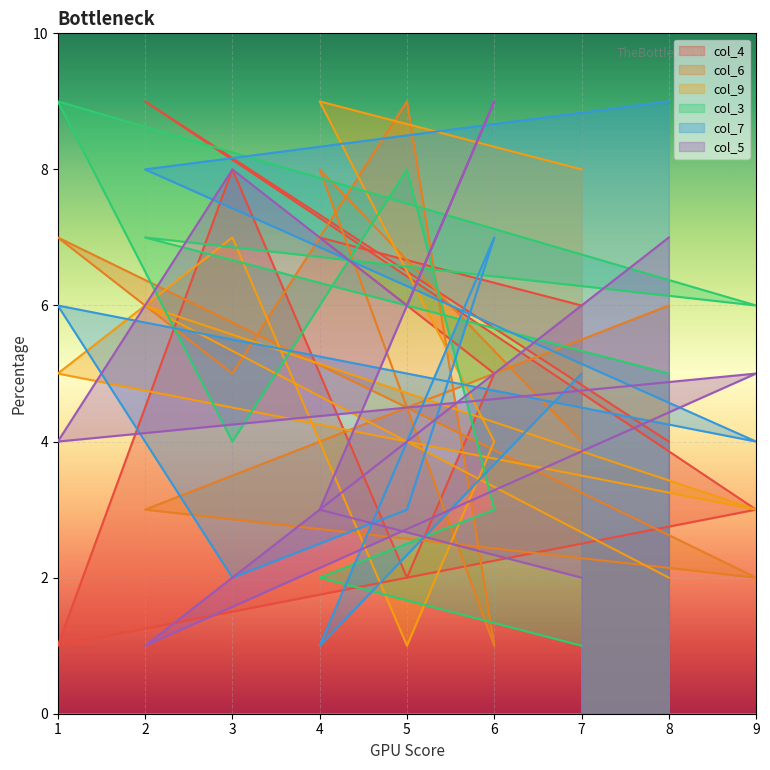

What are all the series names shown in the legend?

col_4, col_6, col_9, col_3, col_7, col_5